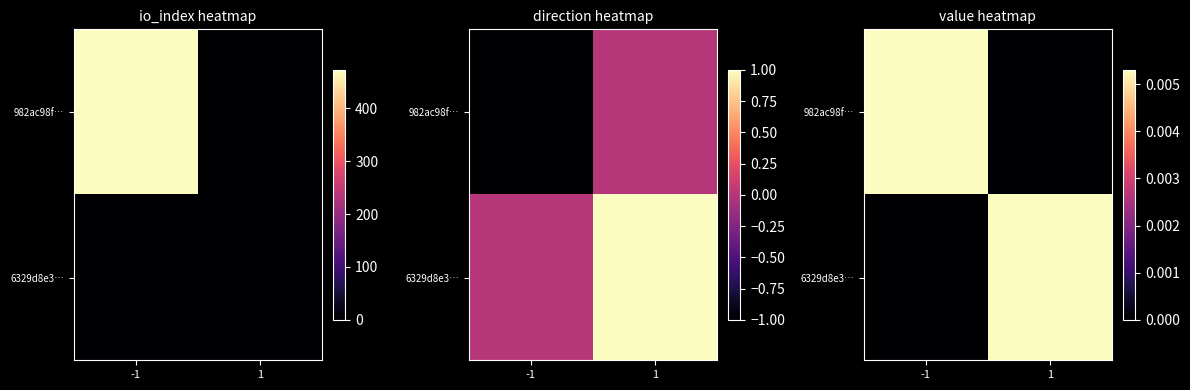

List the series in order of their peak value, highest first.

982ac98f…, 6329d8e3…